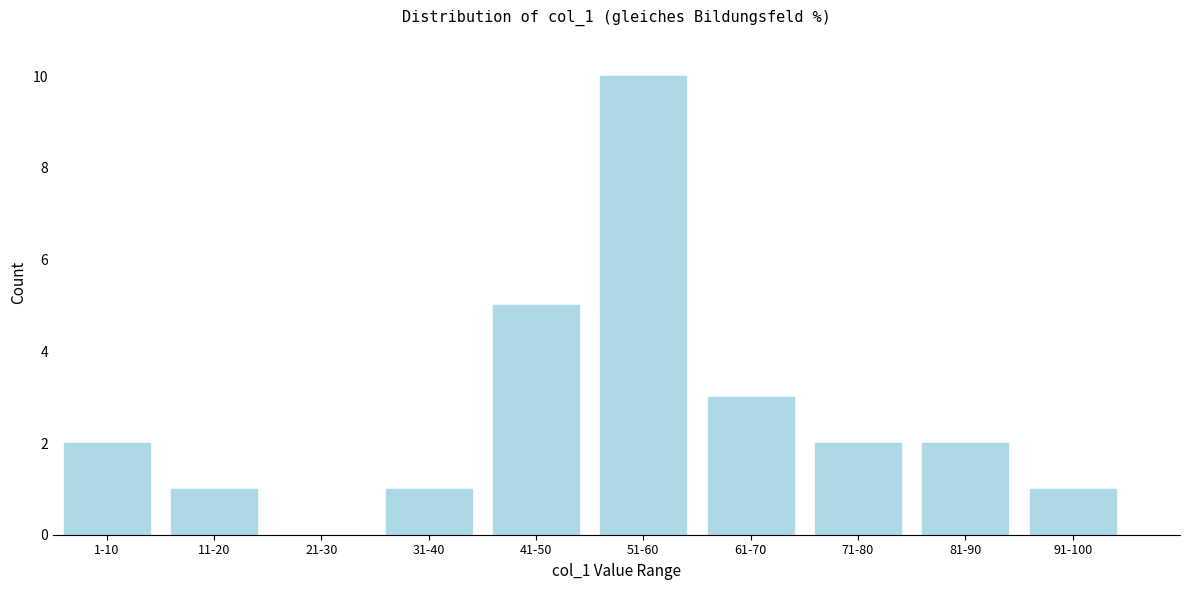

Reading left to right, what are all the values shown in this chart?

1-10=2	11-20=1	21-30=0	31-40=1	41-50=5	51-60=10	61-70=3	71-80=2	81-90=2	91-100=1